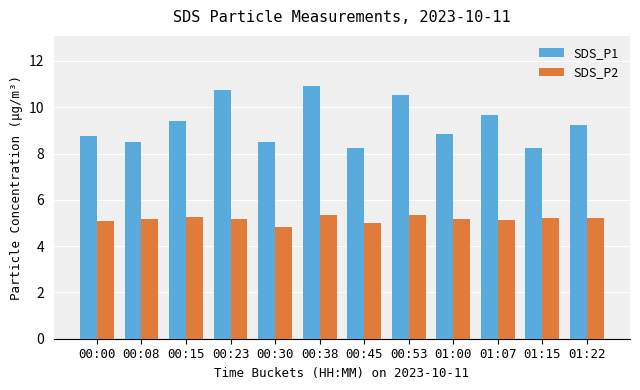

Which series has the largest range (max minus min)?

SDS_P1